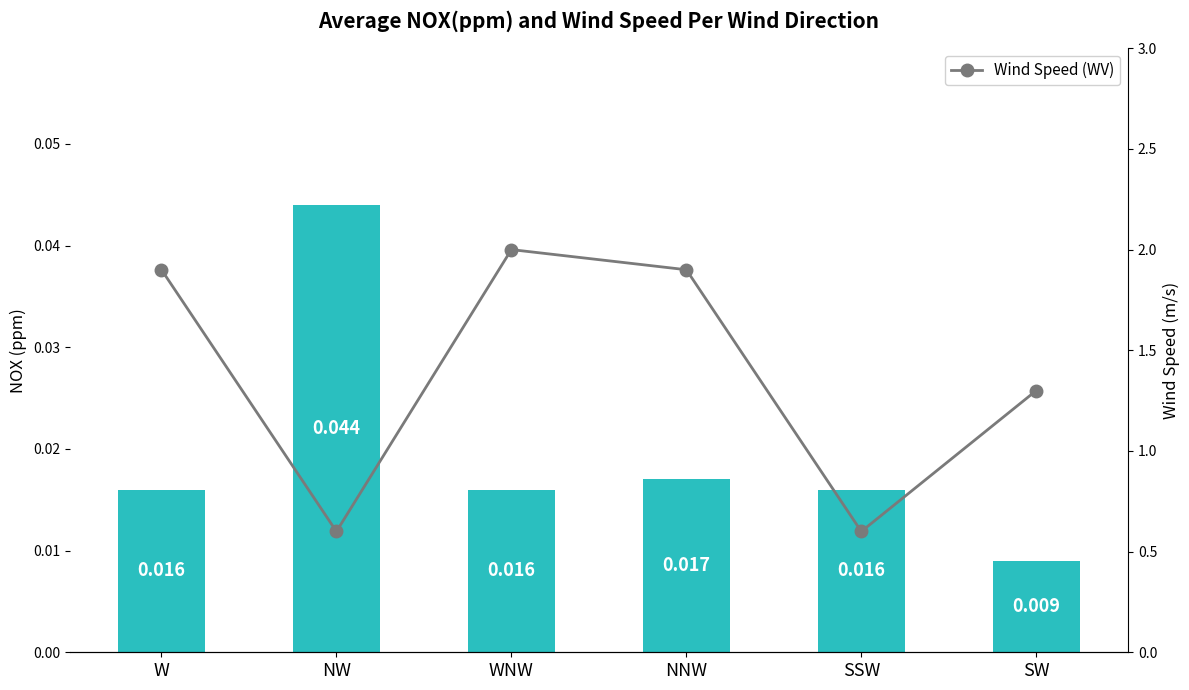

What is the label of the 6th bar from the left?

SW